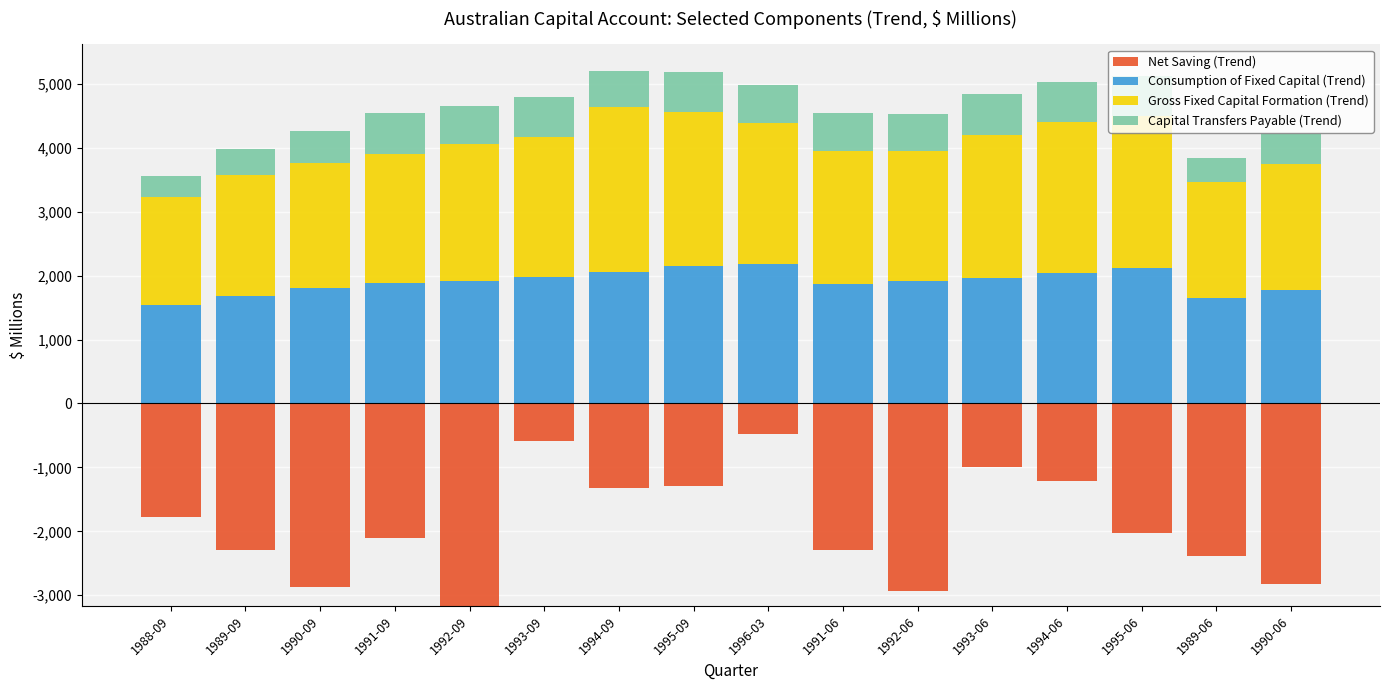

What is the lowest value of the Consumption of Fixed Capital (Trend) series?

1536